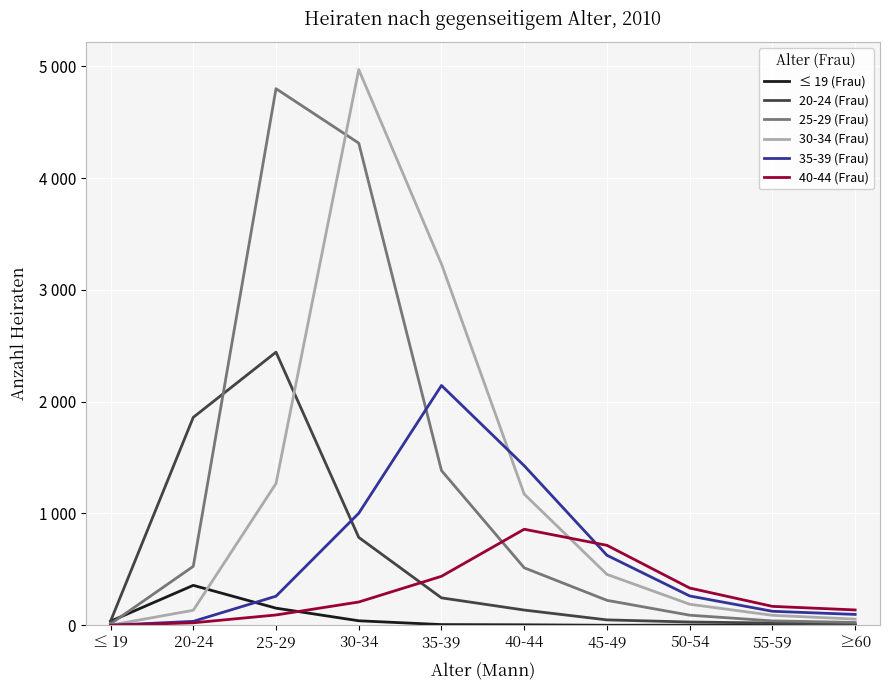

What is the greatest value displayed?

4971